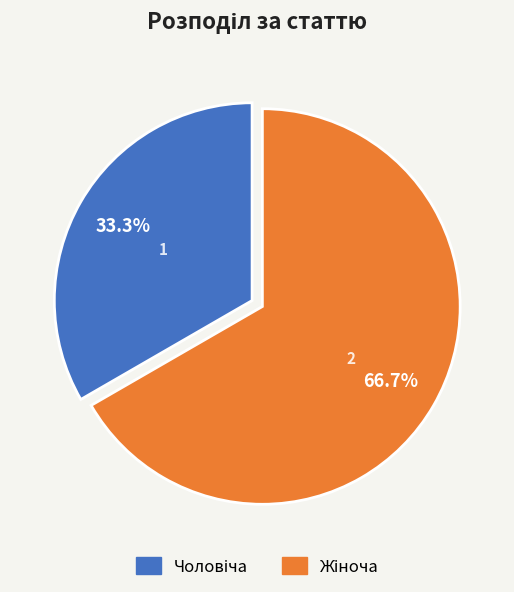

To the nearest percent, what is the difference between the largest and smallest slice percentages?

33%